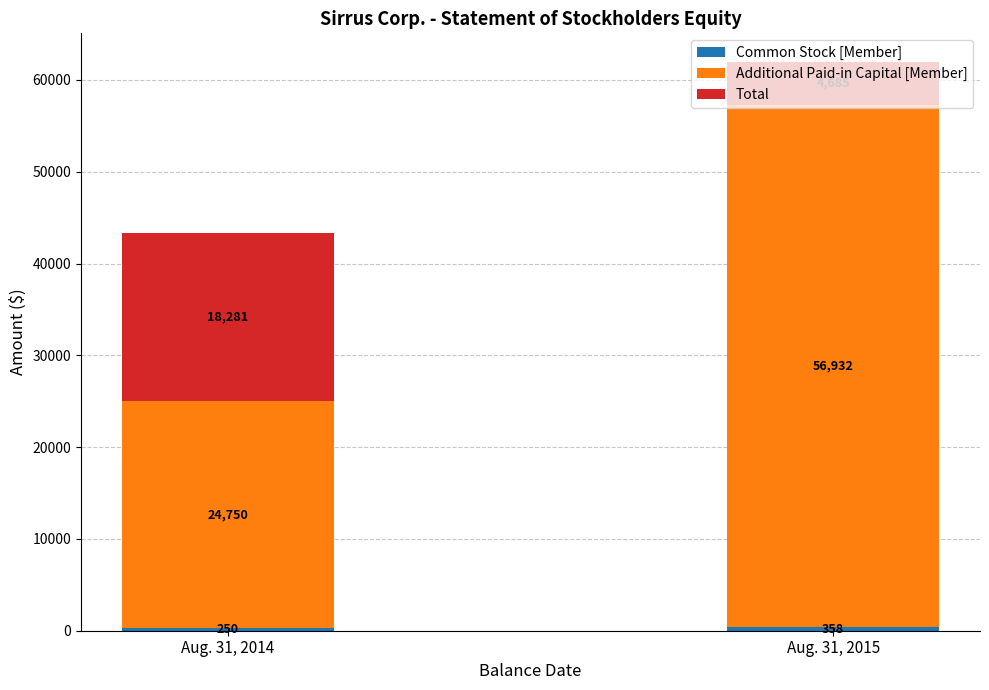

How many data points does each series have?

2